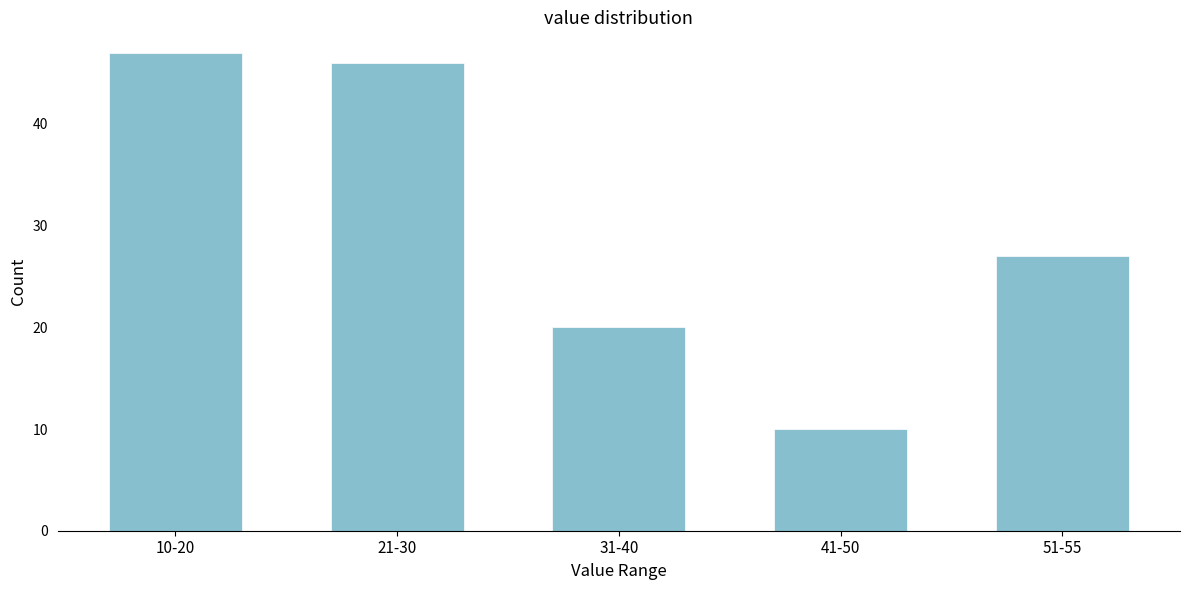

Reading left to right, what are all the values shown in this chart?

47	46	20	10	27